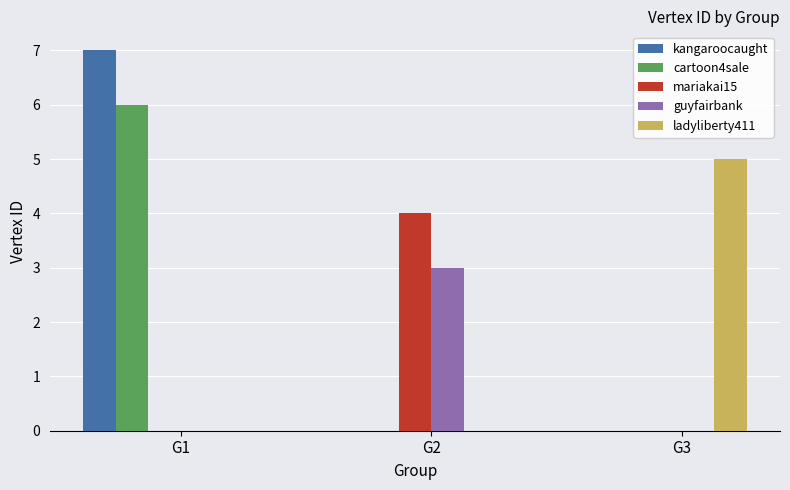

Are the bars horizontal?

No